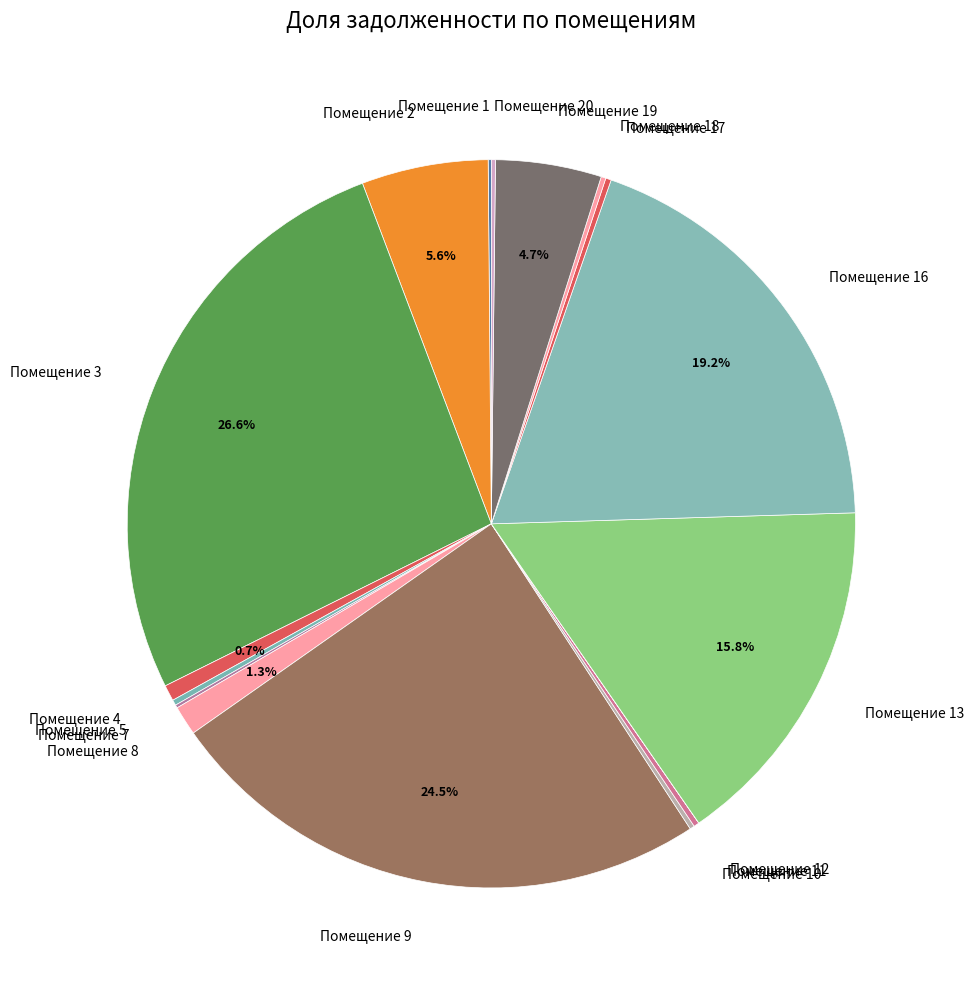

Do Помещение 8 and Помещение 3 together represent more than half of the pie?

No